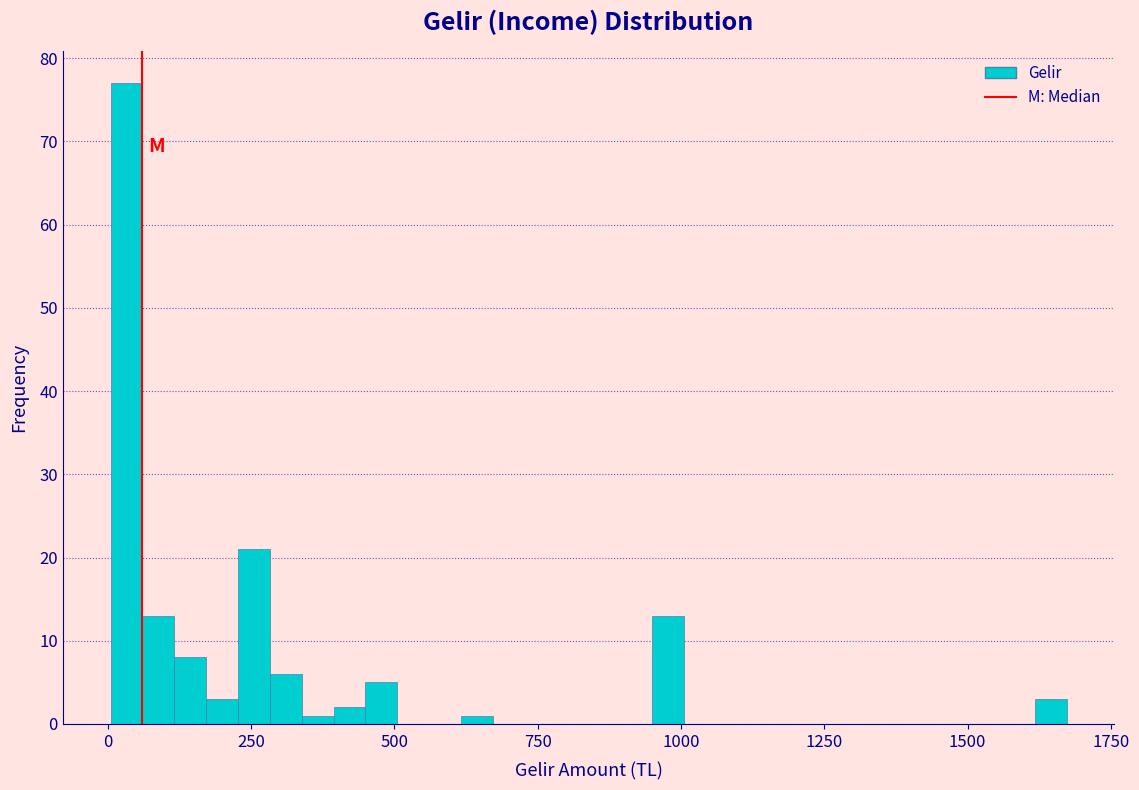

Read against the x-axis, roughly where is the centre of the tallest bar?

50